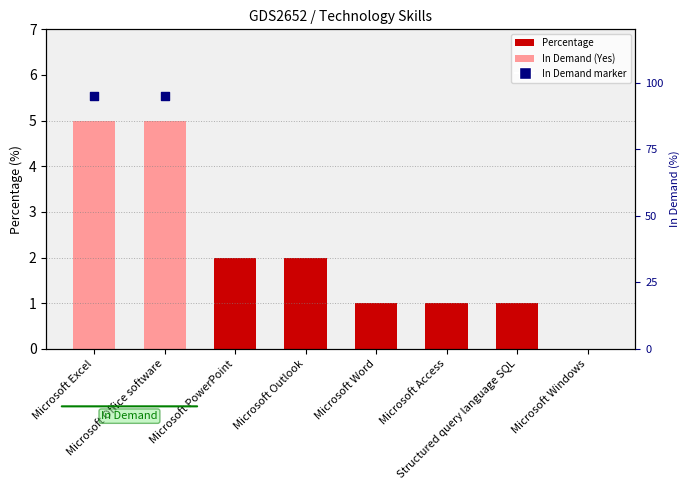

What is the change in value from Microsoft Excel to Microsoft Word?

-4